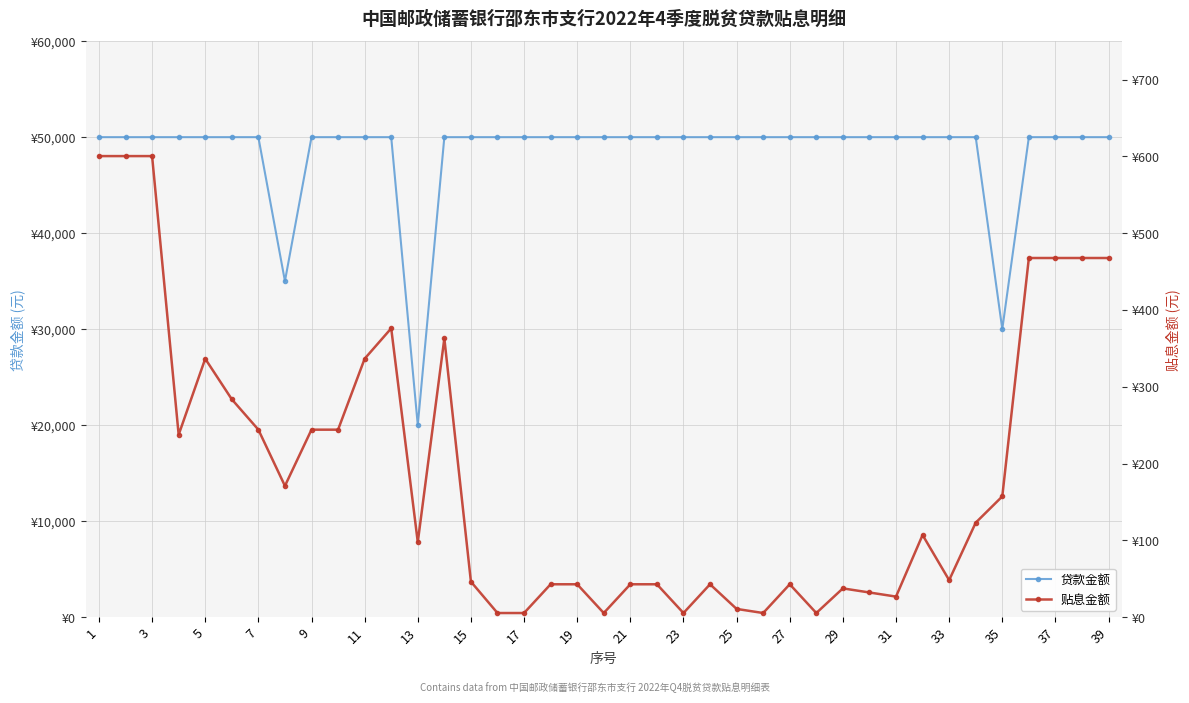

What is the sum of the 贷款金额 values at 31 and 23?

100000.0